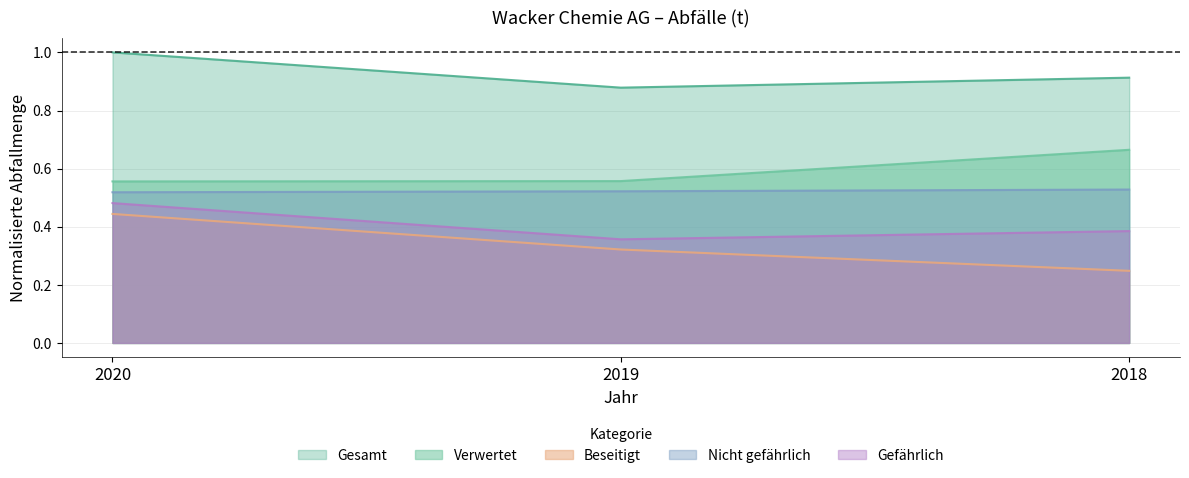

How many lines are shown in the chart?

5